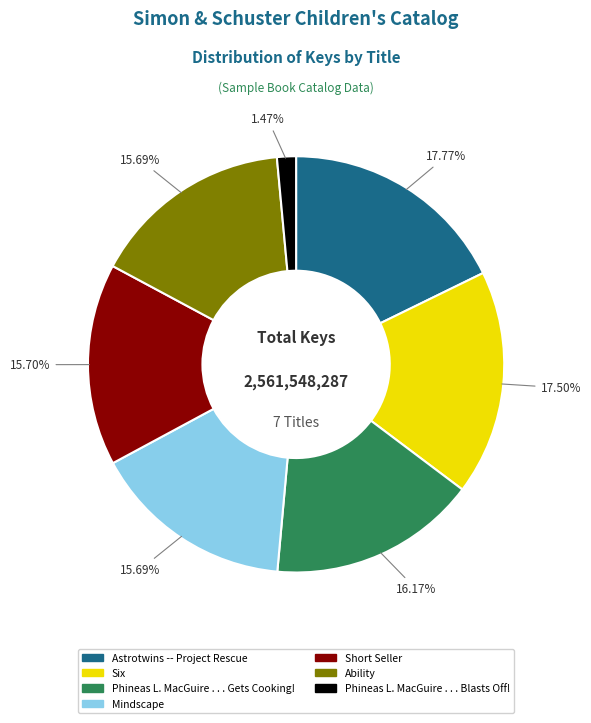

Which slice is the smallest?

Phineas L. MacGuire . . . Blasts Off!